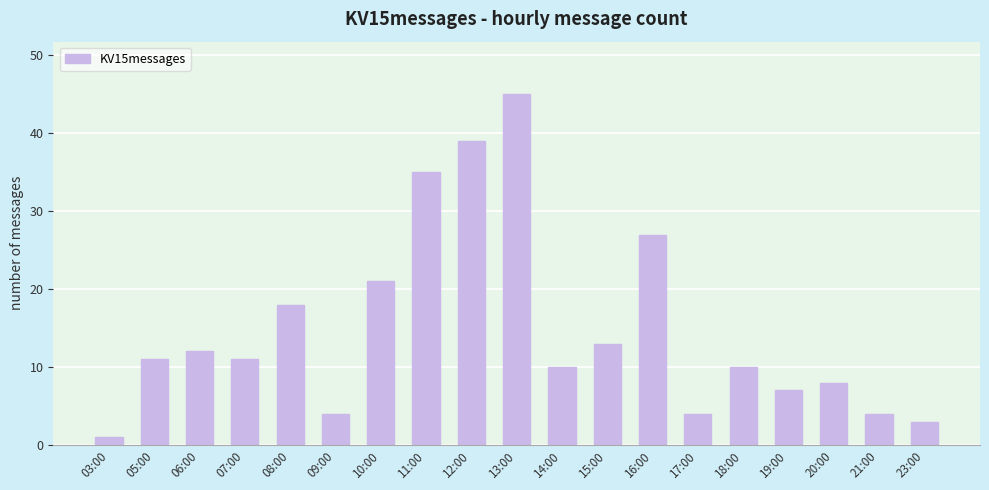

What is the difference between the maximum and minimum values?

44